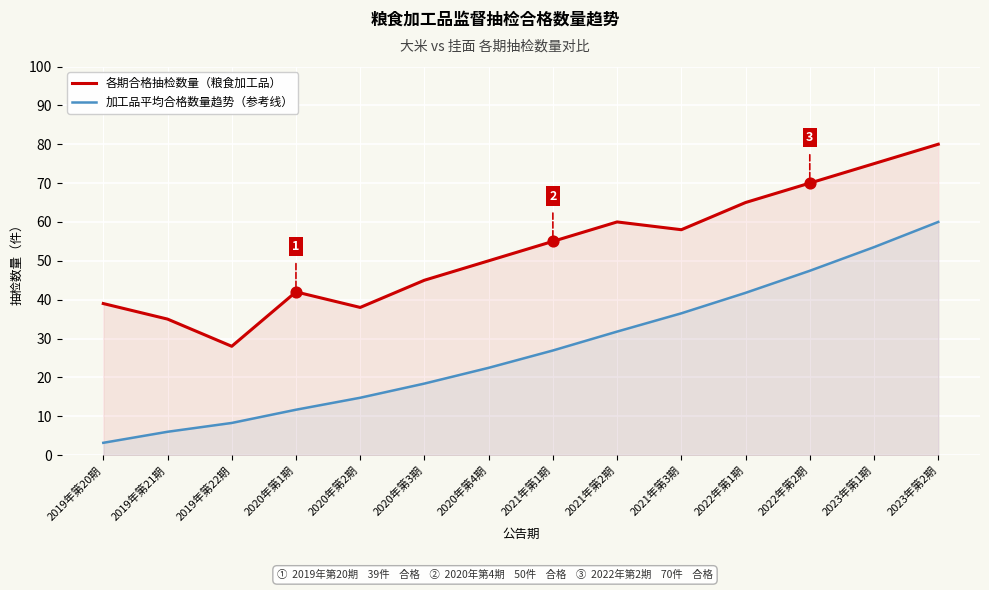

What are all the series names shown in the legend?

各期合格抽检数量（粮食加工品）, 加工品平均合格数量趋势（参考线）